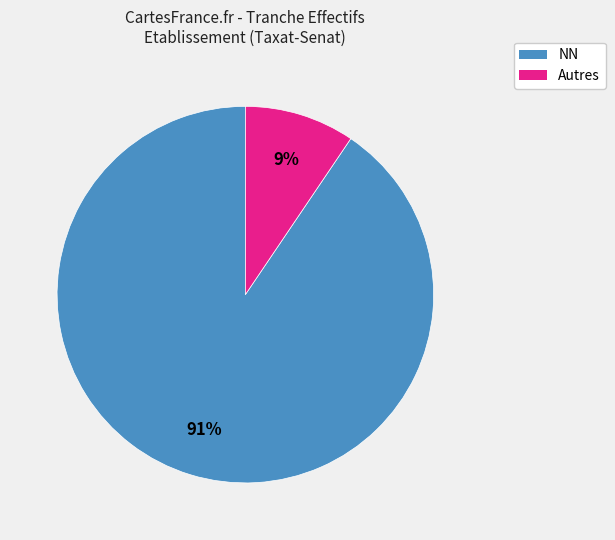

How many slices are in this pie chart?

2